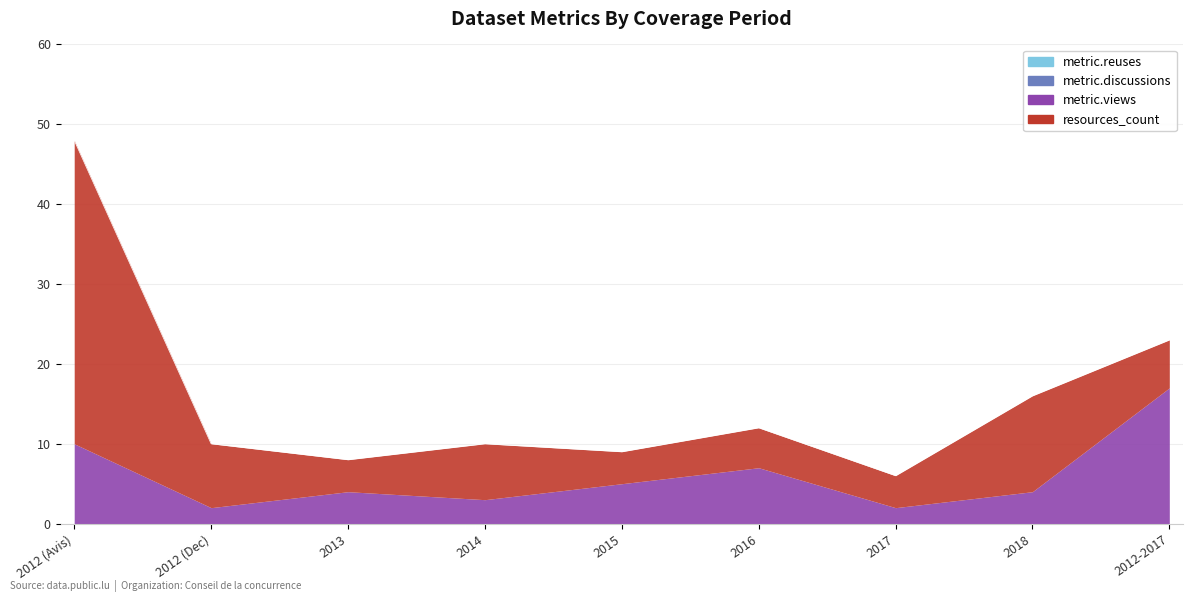

Rank the series at 2013-01-01 from highest to lowest value.

resources_count, metric.views, metric.discussions, metric.reuses